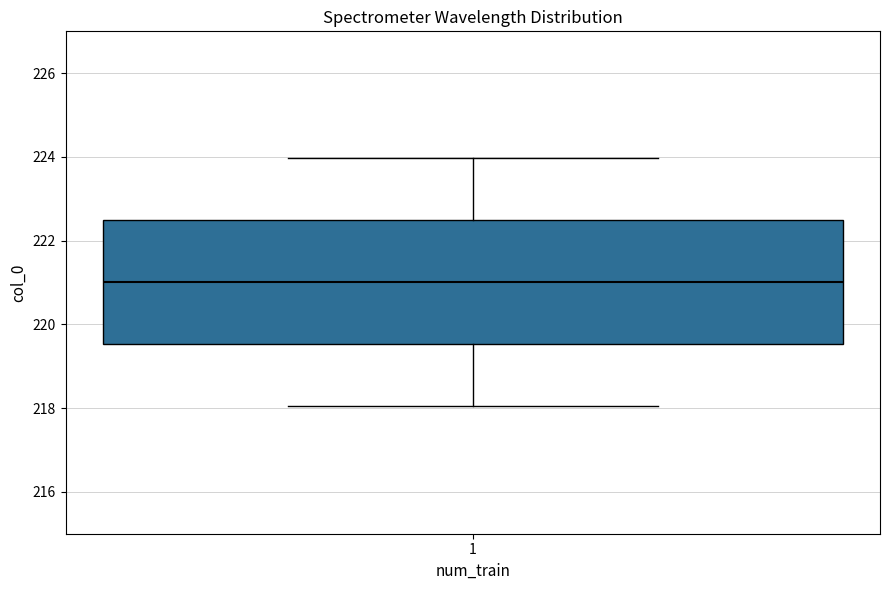

Where is the lower edge of the box at x = 1 on the y-axis? The values are not printed on the chart, so give them approximately, as read against the axis.

219.6